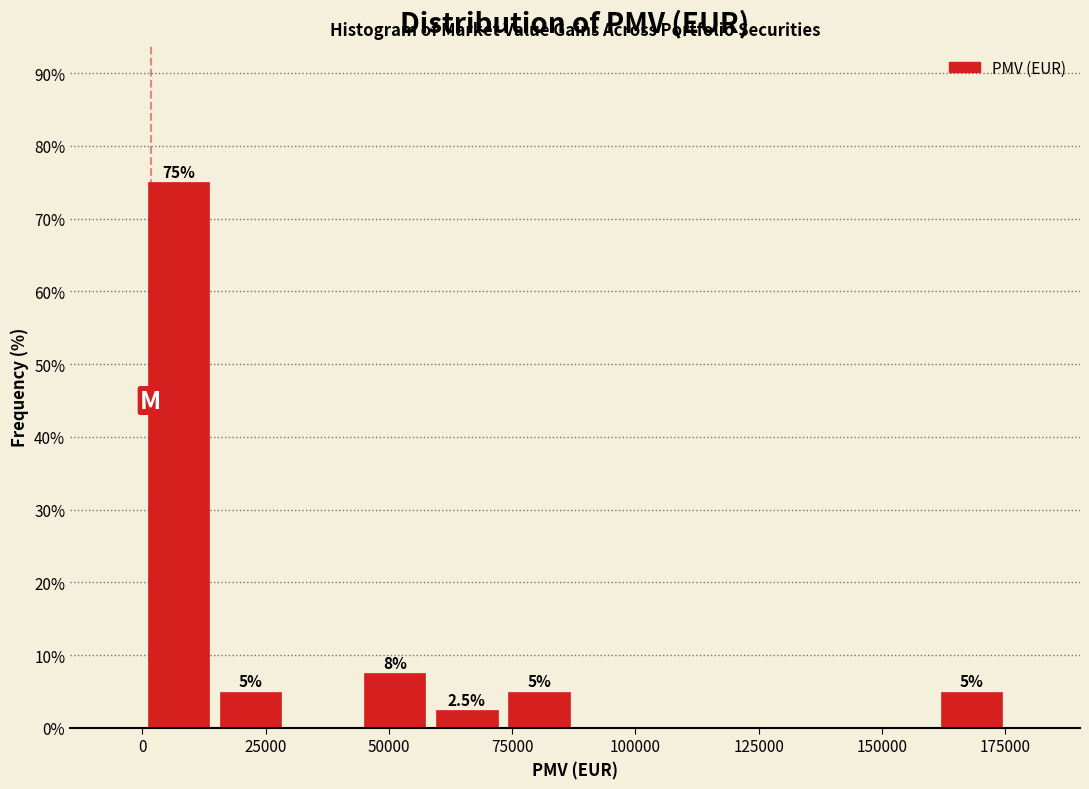

Read against the x-axis, roughly where is the centre of the tallest bar?

5000